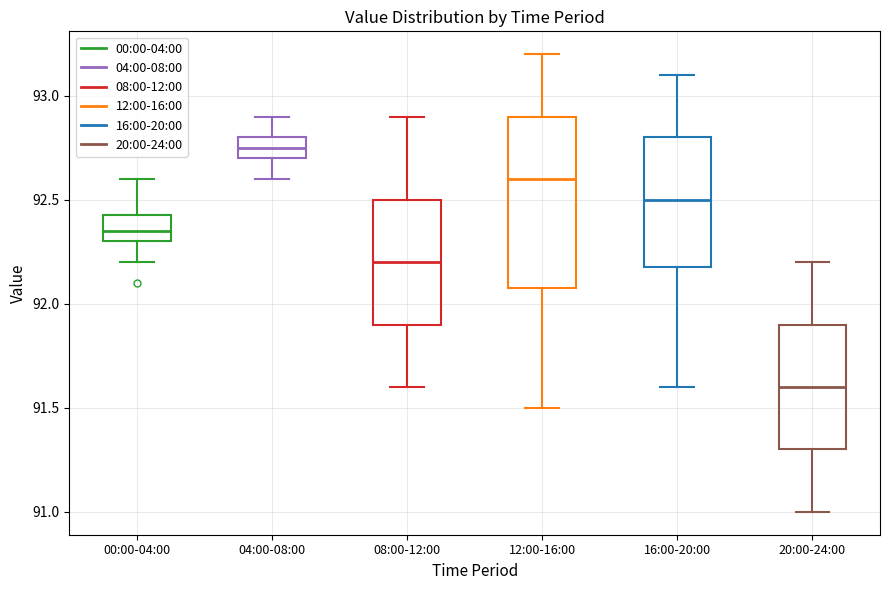

Which box is the tallest, from its lower edge to its upper edge?

12:00-16:00